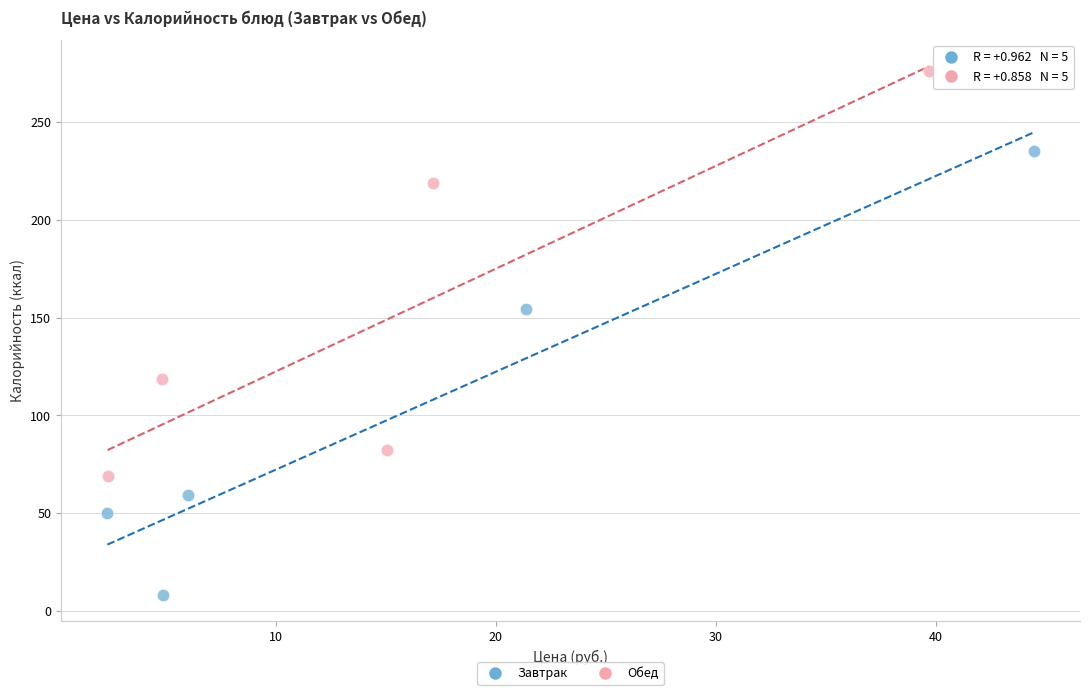

Which series has the widest spread of Y values?

Завтрак